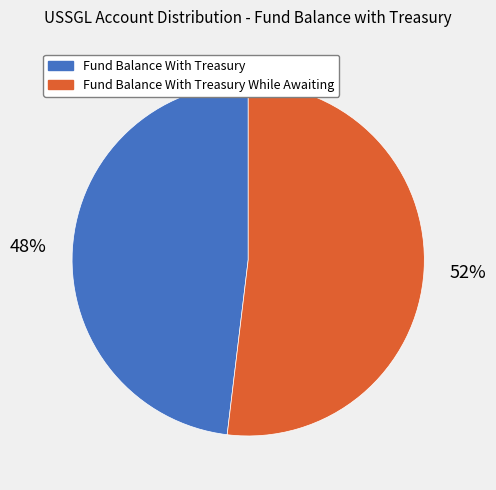

Between Fund Balance With Treasury While Awaiting and Fund Balance With Treasury, which is larger?

Fund Balance With Treasury While Awaiting